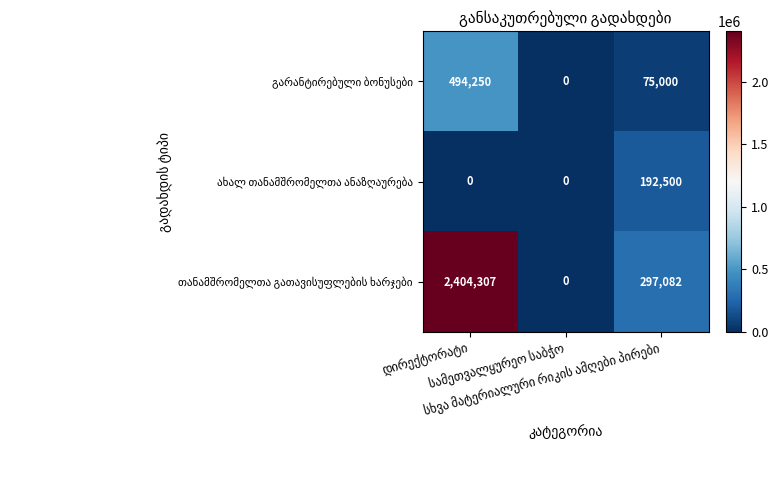

What is the greatest value displayed?

2404307